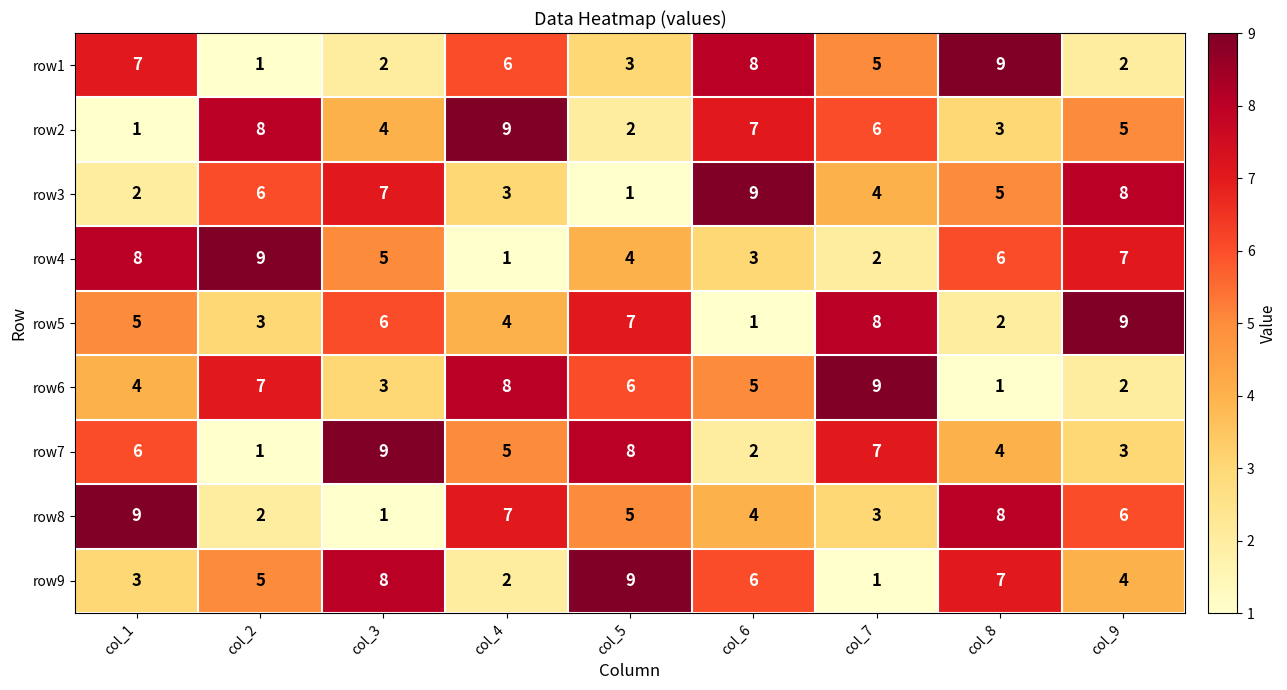

At col_7, list the series in order from largest to smallest.

row6, row5, row7, row2, row1, row3, row8, row4, row9